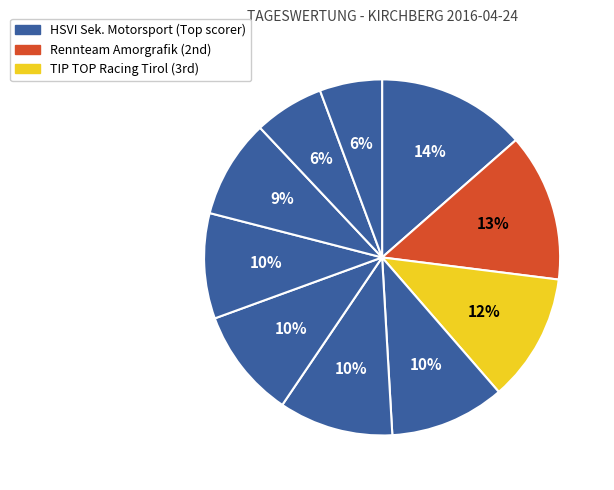

How many segments does this pie chart have?

10